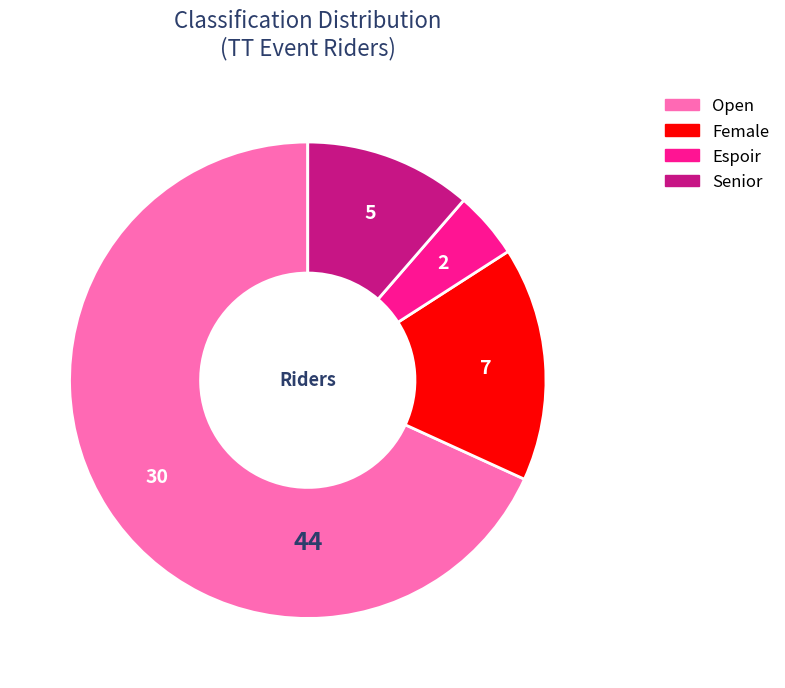

Combined, do Open and Senior account for over 50%?

Yes